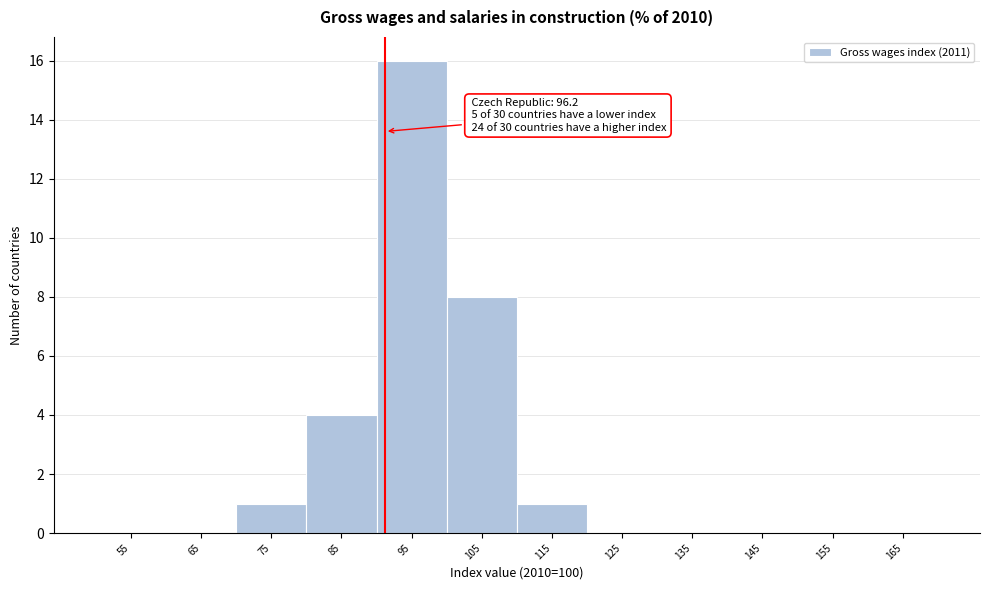

Reading left to right, what are all the values shown in this chart?

55=0	65=0	75=1	85=4	95=16	105=8	115=1	125=0	135=0	145=0	155=0	165=0